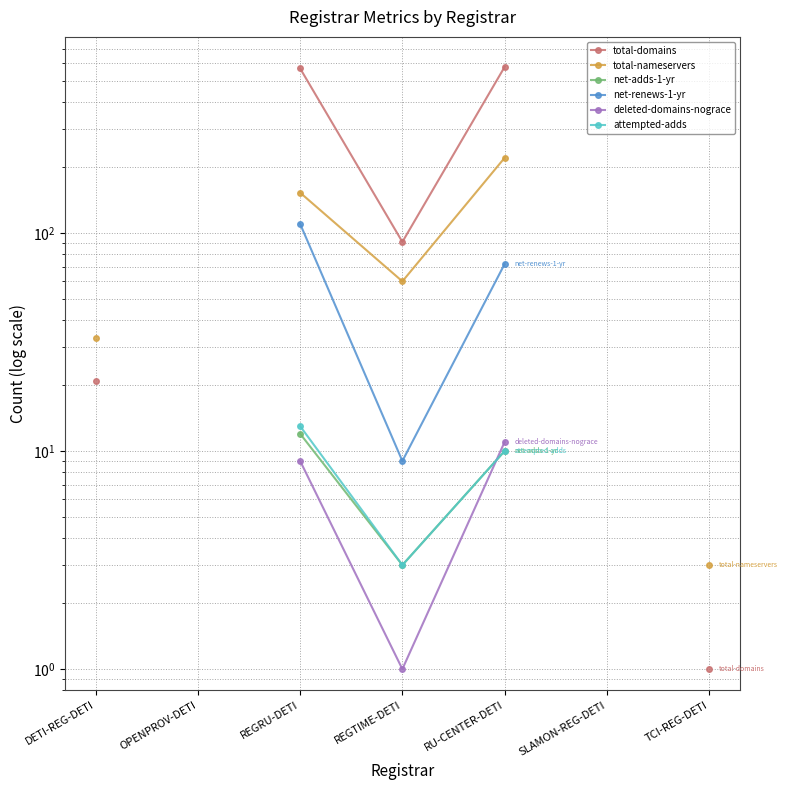

Is the value of net-adds-1-yr at DETI-REG-DETI greater than the value of net-renews-1-yr at SLAMON-REG-DETI?

No